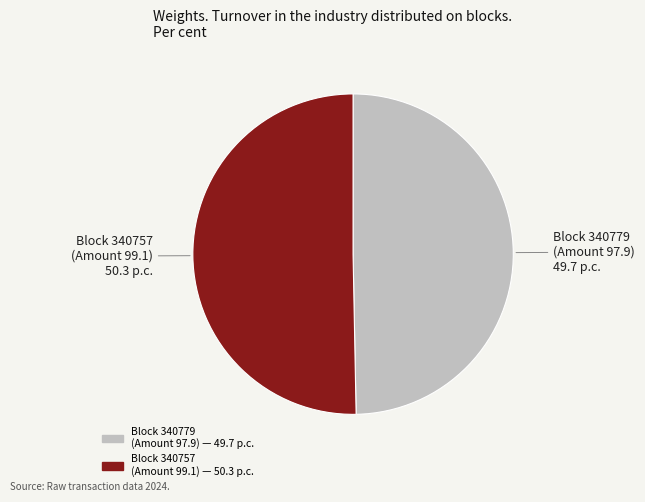

Does any single category account for the majority?

Yes